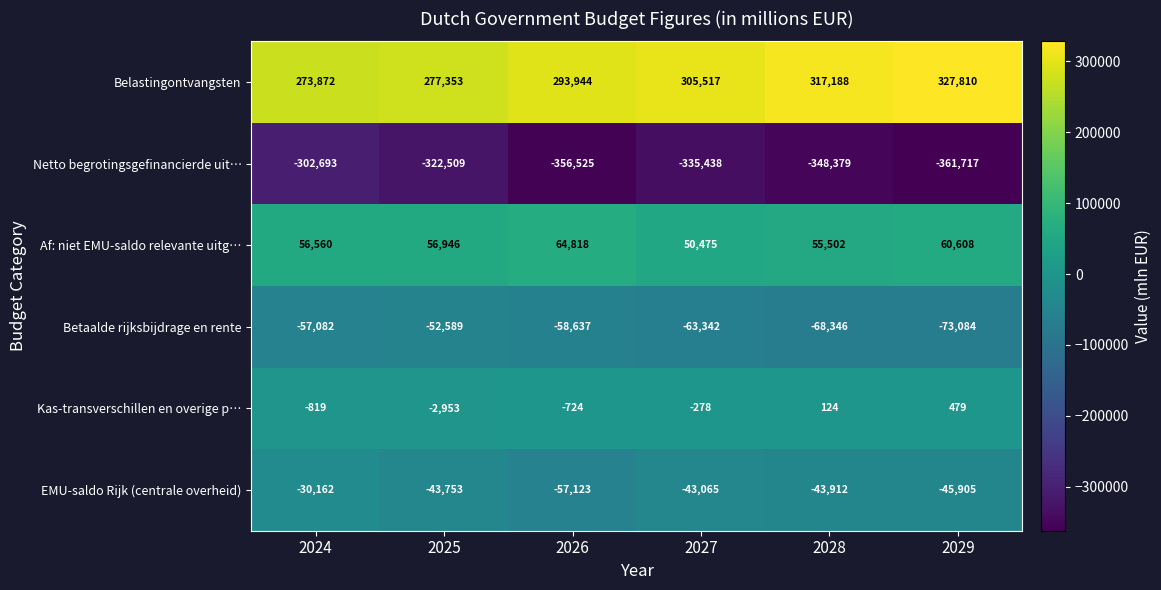

What is the greatest value displayed?

327810